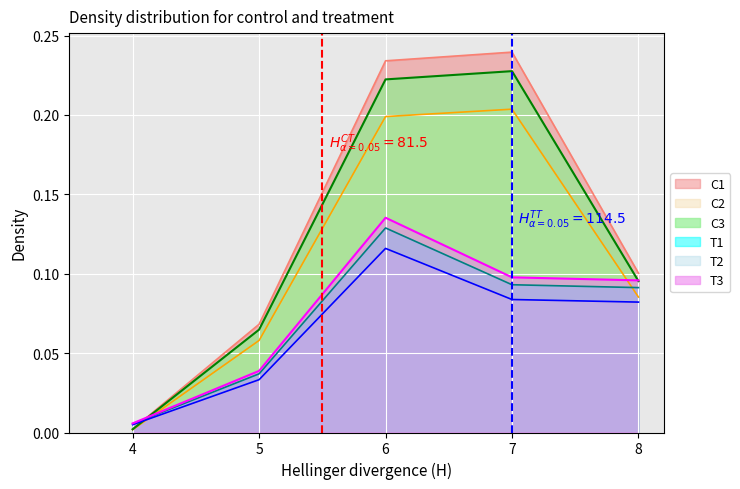

Between 7 and 8, which series saw the biggest shift?

C1